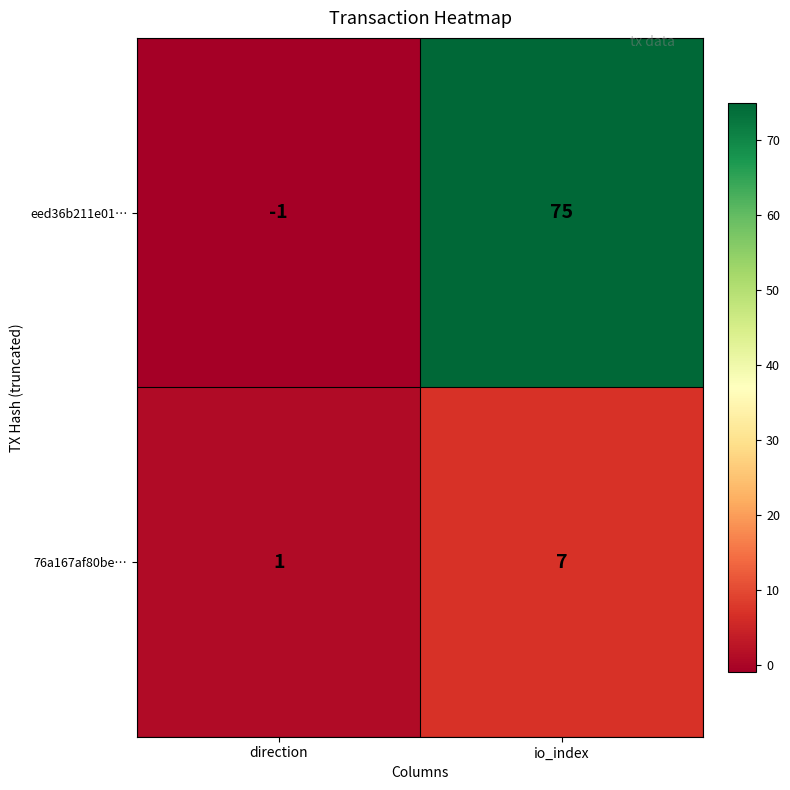

Is it true that eed36b211e01… equals 75 at io_index?

True